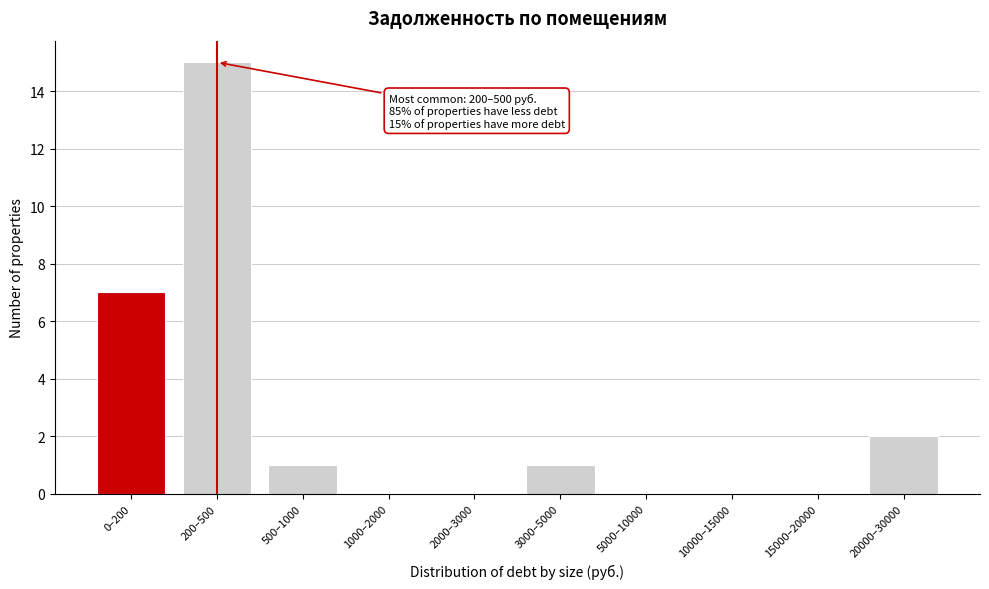

Reading left to right, what are all the values shown in this chart?

0–200=7	200–500=15	500–1000=1	1000–2000=0	2000–3000=0	3000–5000=1	5000–10000=0	10000–15000=0	15000–20000=0	20000–30000=2